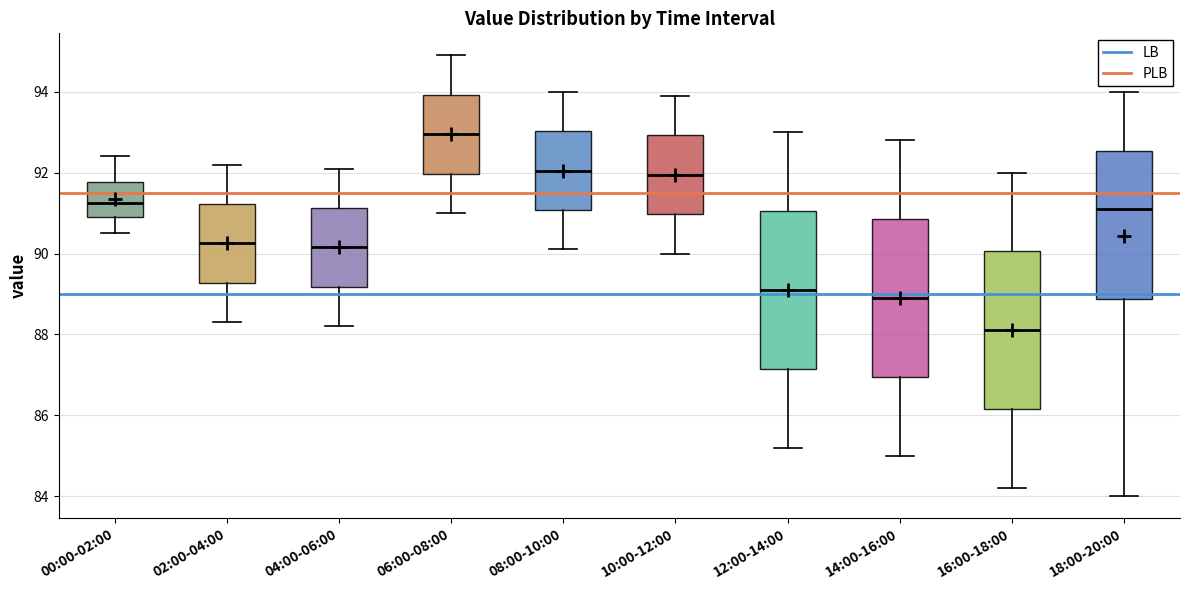

Reading left to right, read every box against the y-axis: the position of its median line, the range the box covers, and the ends of its whiskers. The values are not printed on the chart, so give them approximately, as read against the axis.

00:00-02:00: median 91.2, box 91.0 to 91.8, whiskers 90.6 to 92.4
02:00-04:00: median 90.2, box 89.2 to 91.2, whiskers 88.4 to 92.2
04:00-06:00: median 90.2, box 89.2 to 91.2, whiskers 88.2 to 92.2
06:00-08:00: median 93.0, box 92.0 to 94.0, whiskers 91.0 to 95.0
08:00-10:00: median 92.0, box 91.0 to 93.0, whiskers 90.2 to 94.0
10:00-12:00: median 92.0, box 91.0 to 93.0, whiskers 90.0 to 94.0
12:00-14:00: median 89.2, box 87.2 to 91.0, whiskers 85.2 to 93.0
14:00-16:00: median 89.0, box 87.0 to 90.8, whiskers 85.0 to 92.8
16:00-18:00: median 88.2, box 86.2 to 90.0, whiskers 84.2 to 92.0
18:00-20:00: median 91.2, box 88.8 to 92.6, whiskers 84.0 to 94.0